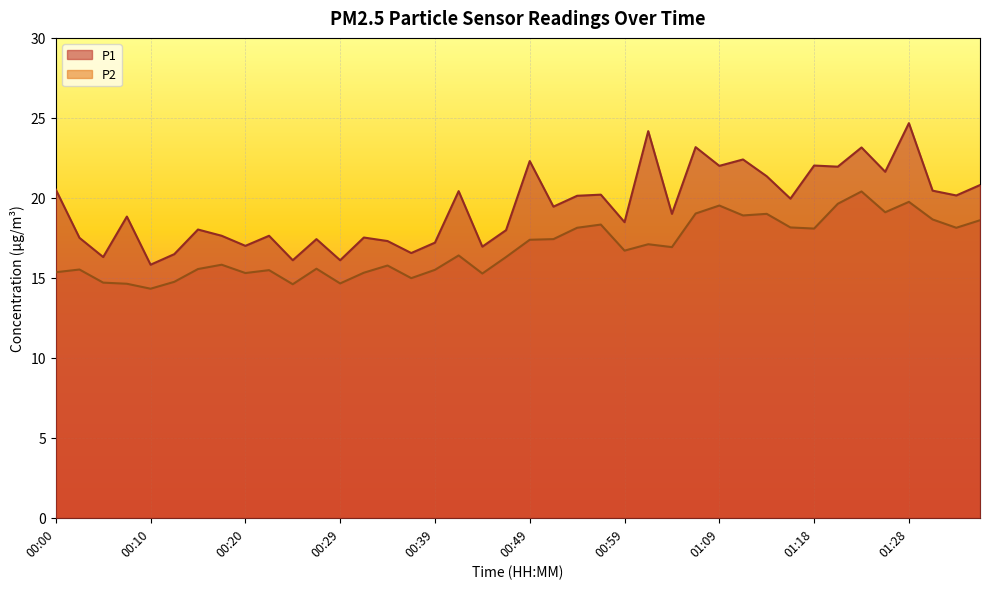

Reading left to right, extract all data points from this chart.

P1: 20.5	17.5	16.3	18.8	15.8	16.5	18.0	17.6	17.0	17.6	16.1	17.4	16.1	17.5	17.3	16.6	17.2	20.4	16.9	18.0	22.3	19.4	20.1	20.2	18.5	24.2	19.0	23.2	22.0	22.4	21.4	19.9	22.0	21.9	23.1	21.6	24.7	20.4	20.1	20.8
P2: 15.3	15.5	14.7	14.6	14.3	14.8	15.6	15.8	15.3	15.5	14.6	15.6	14.7	15.3	15.8	15.0	15.5	16.4	15.3	16.3	17.4	17.4	18.1	18.3	16.7	17.1	16.9	19.0	19.5	18.9	19.0	18.1	18.1	19.6	20.4	19.1	19.8	18.6	18.1	18.6